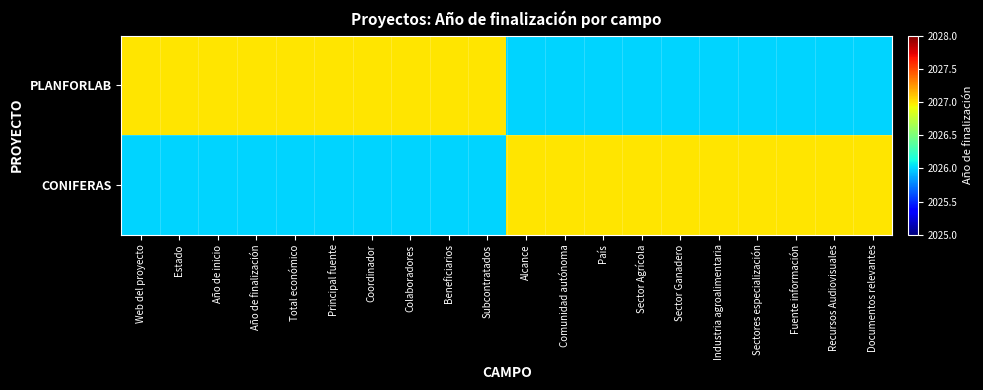

Reading left to right, list all the values displayed in this chart.

PLANFORLAB: Web del proyecto=2027	Estado=2027	Año de inicio=2027	Año de finalización=2027	Total económico=2027	Principal fuente=2027	Coordinador=2027	Colaboradores=2027	Beneficiarios=2027	Subcontratados=2027	Alcance=2026	Comunidad autónoma=2026	País=2026	Sector Agrícola=2026	Sector Ganadero=2026	Industria agroalimentaria=2026	Sectores especialización=2026	Fuente información=2026	Recursos Audiovisuales=2026	Documentos relevantes=2026
CONIFERAS: Web del proyecto=2026	Estado=2026	Año de inicio=2026	Año de finalización=2026	Total económico=2026	Principal fuente=2026	Coordinador=2026	Colaboradores=2026	Beneficiarios=2026	Subcontratados=2026	Alcance=2027	Comunidad autónoma=2027	País=2027	Sector Agrícola=2027	Sector Ganadero=2027	Industria agroalimentaria=2027	Sectores especialización=2027	Fuente información=2027	Recursos Audiovisuales=2027	Documentos relevantes=2027